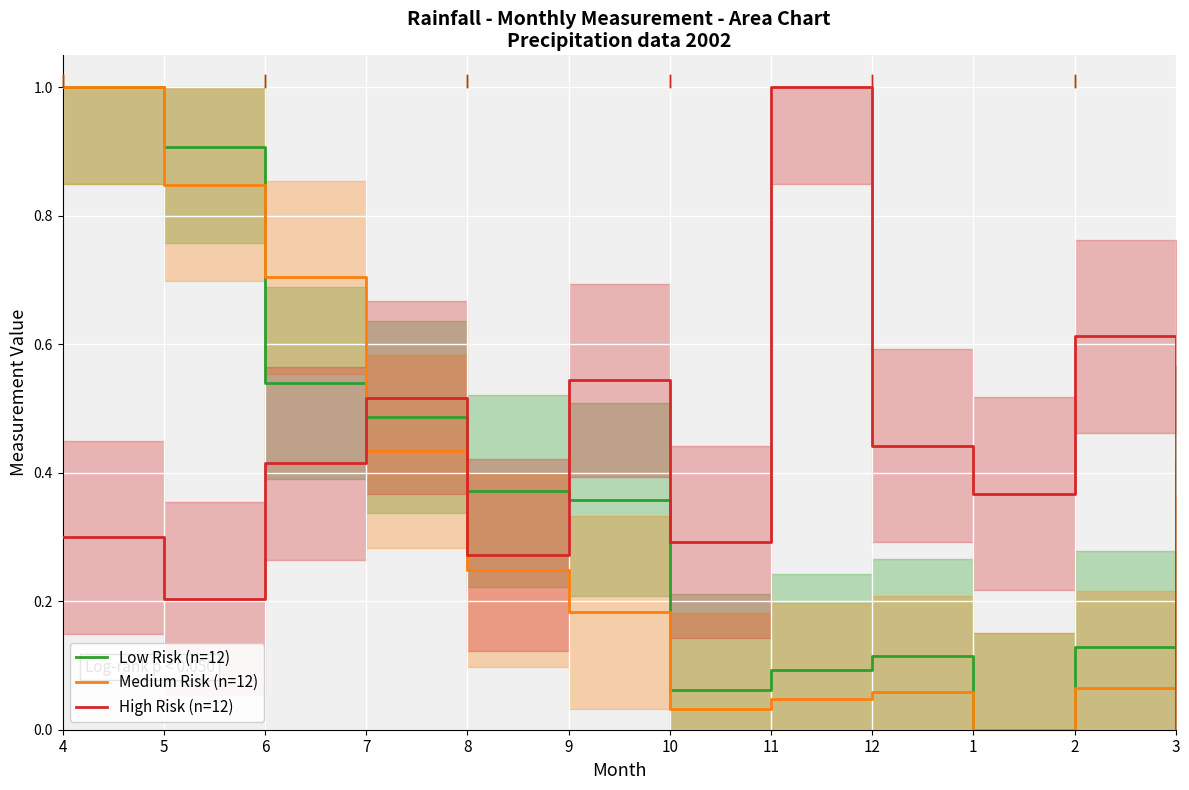

What is the sum of all High Risk (n=12) values?

5.0